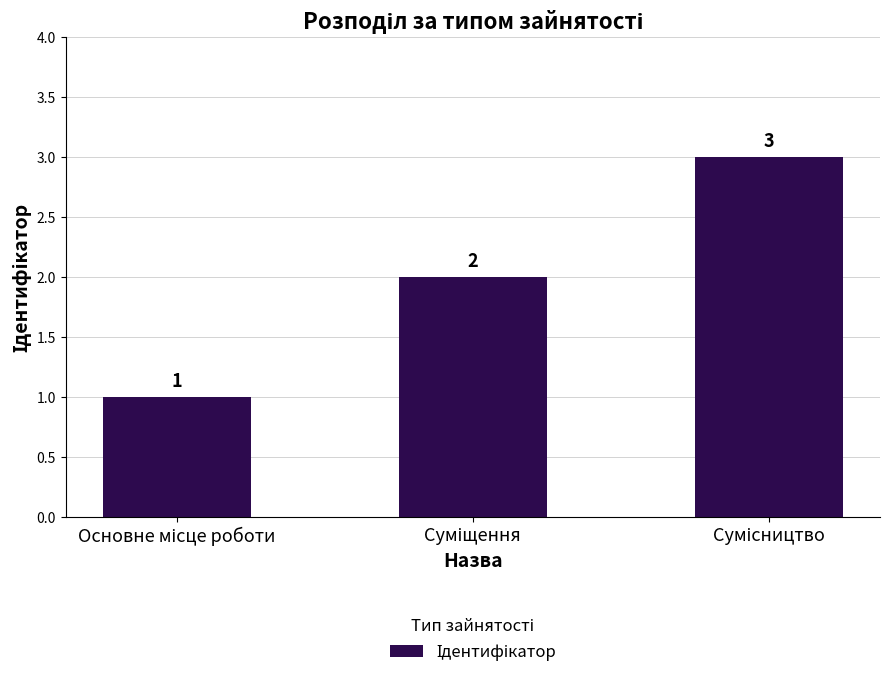

What is the value of the 2nd bar from the left?

2